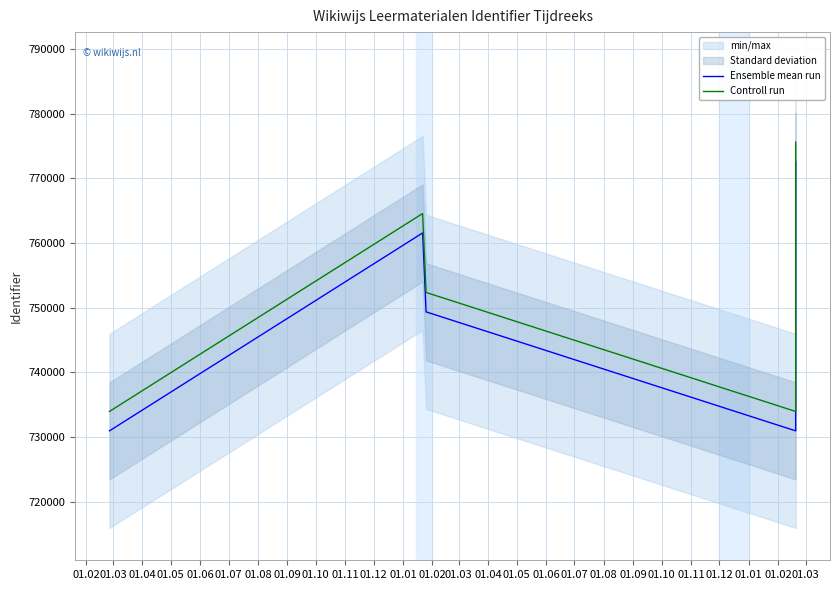

Rank the series at 01.03 from lowest to highest value.

Ensemble mean run, Controll run